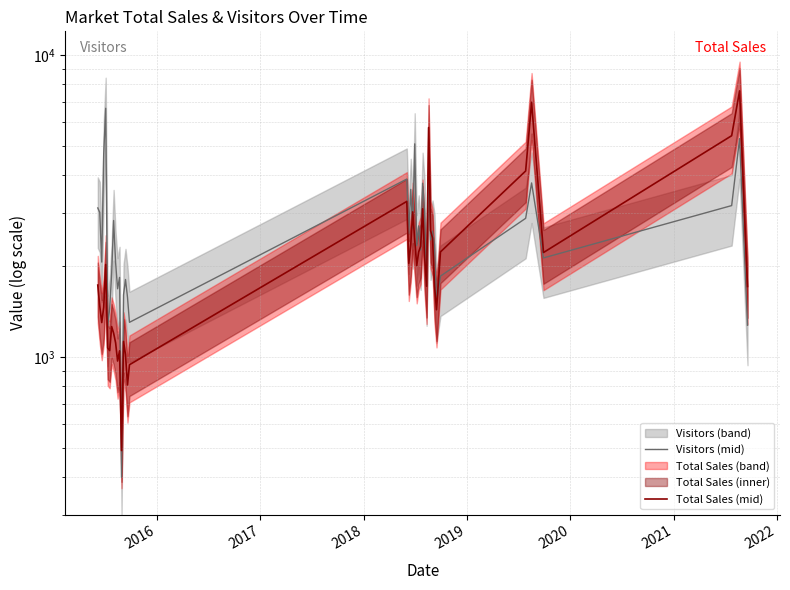

True or false: Visitors (mid) has more than 1 points higher than both neighbors.

True